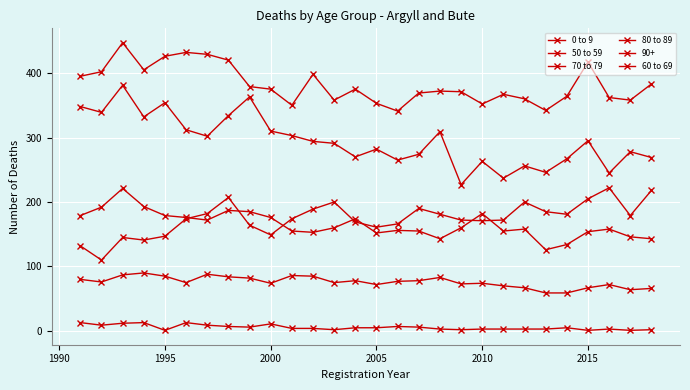

What is the difference between the maximum and second lowest values in the 0 to 9 series?

12